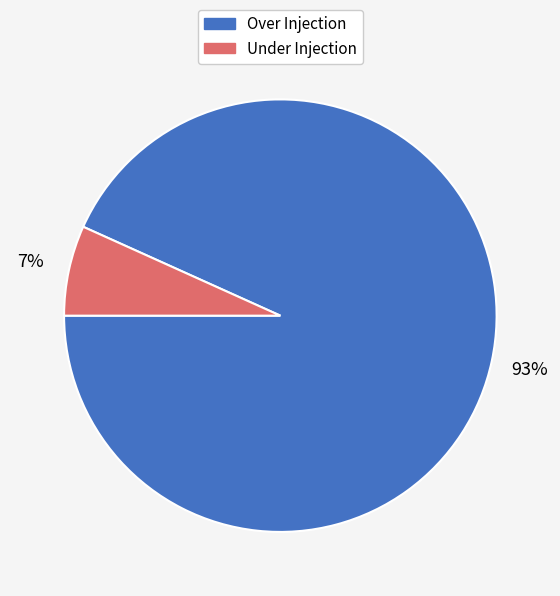

Rank the categories by value from highest to lowest.

Over Injection, Under Injection